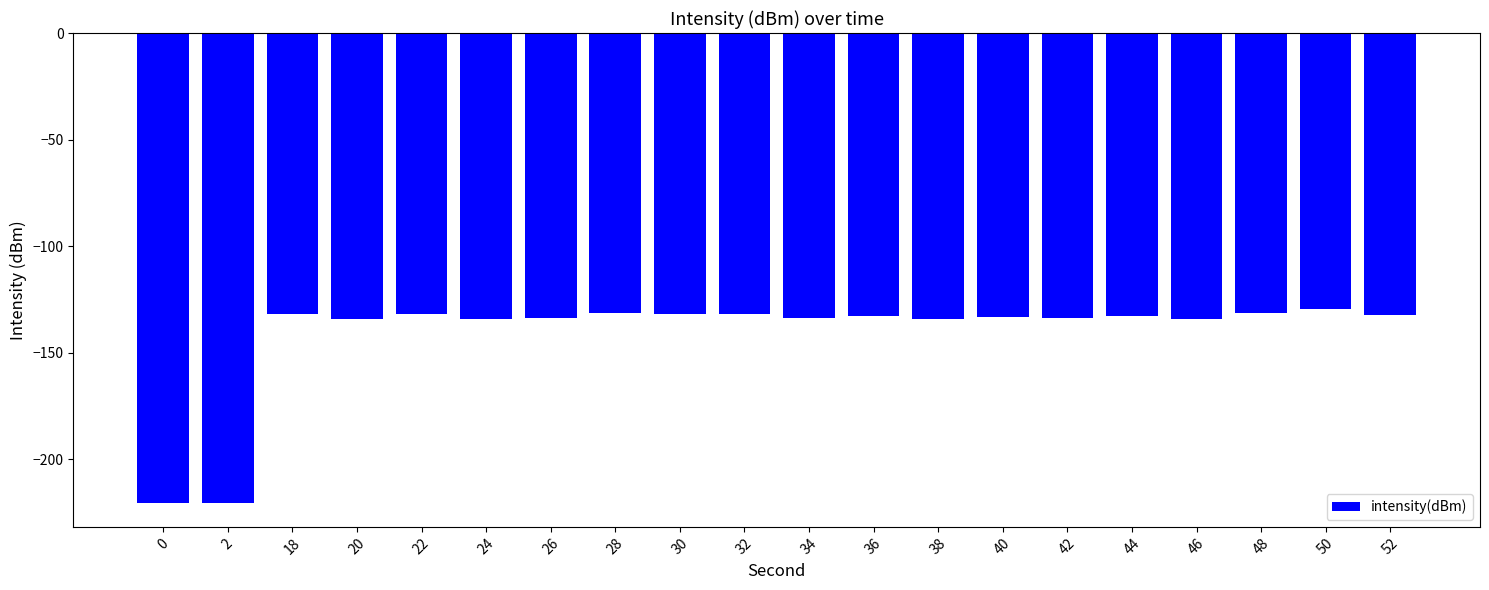

What is the average value?

-141.5